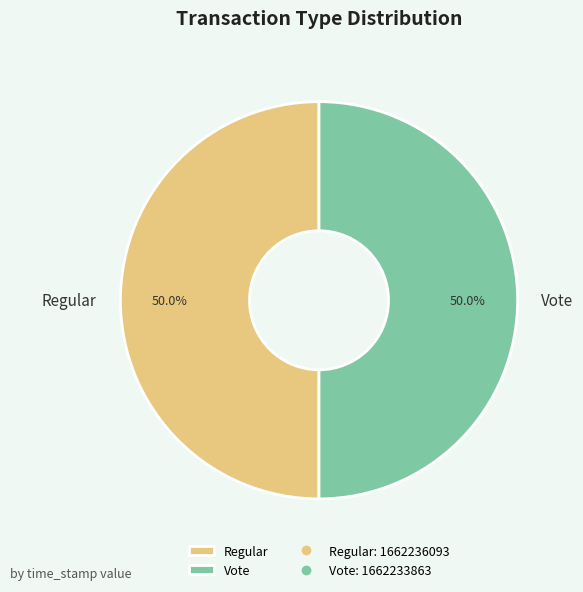

To the nearest percent, what portion does Vote represent?

50%